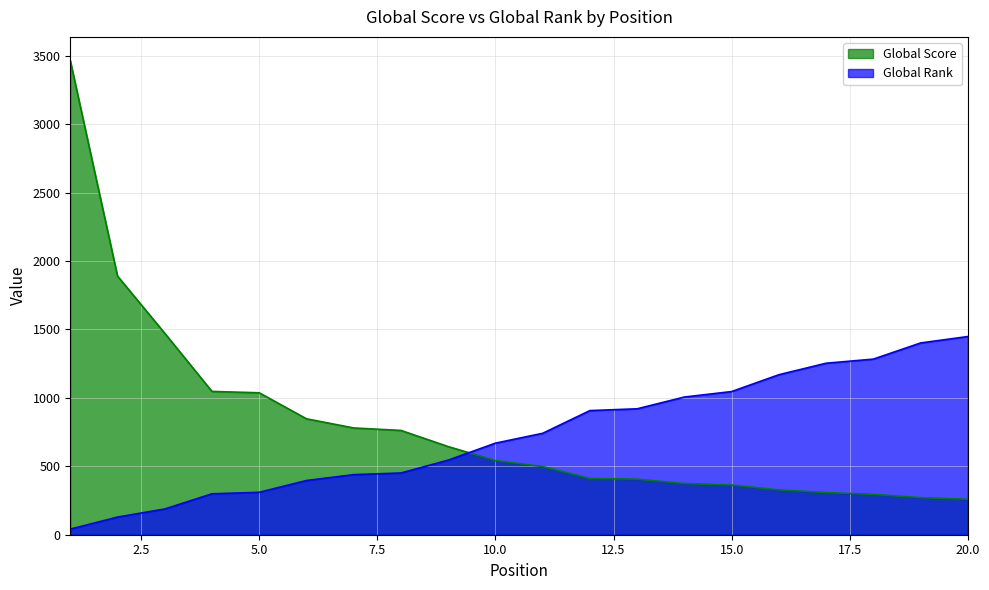

What is the smallest value displayed?

41